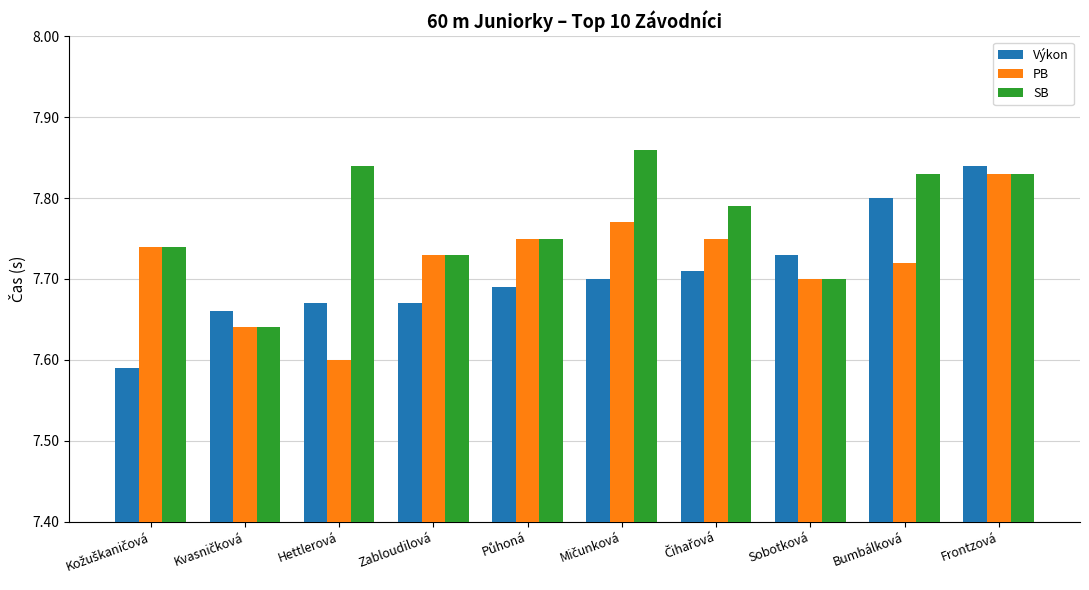

Count the SB values in the range 7 to 8.

10